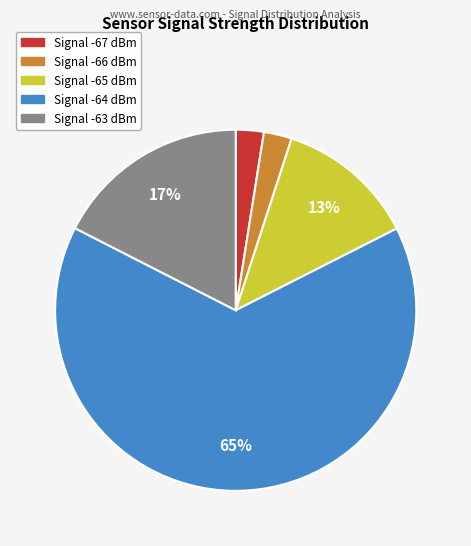

Does any single category account for the majority?

Yes